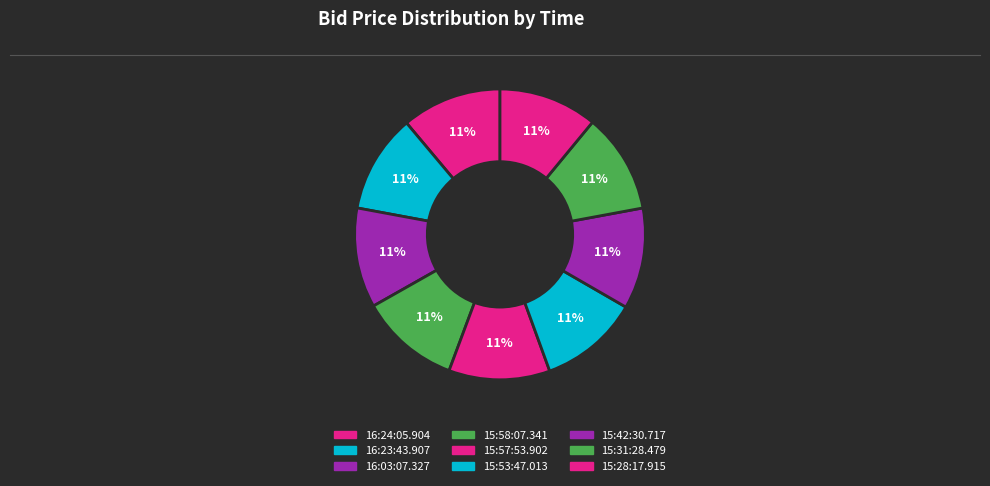

What is the total percentage of 16:03:07.327 and 15:53:47.013?

22.2%